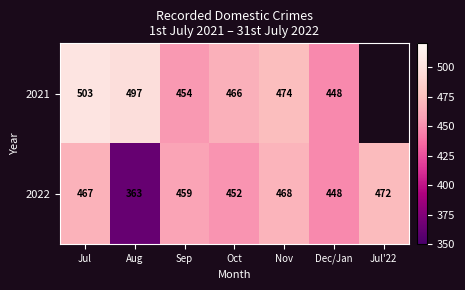

Between Aug and Nov, which is larger?

Aug